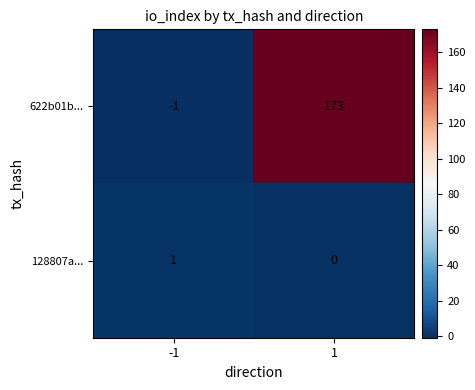

List the labels in order of 622b01b... value, largest first.

1, -1